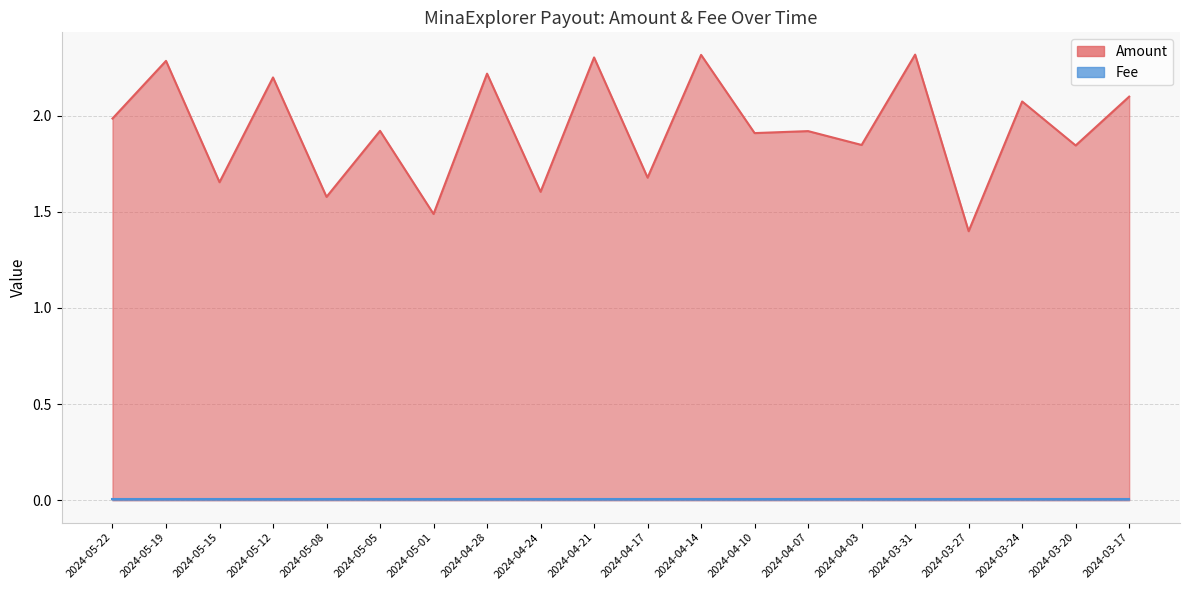

What is the maximum value shown in the chart?

2.3